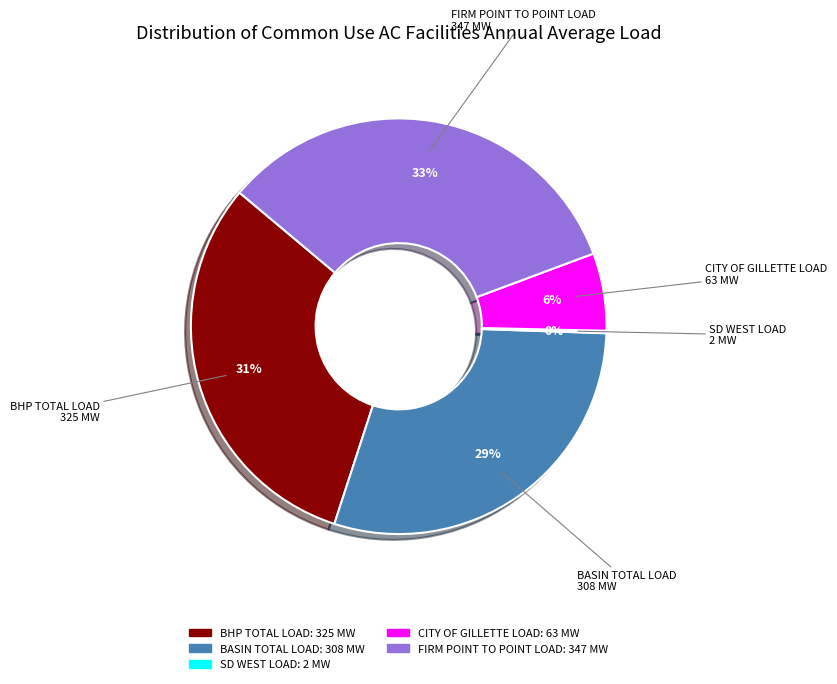

Is there a majority slice in this chart?

No